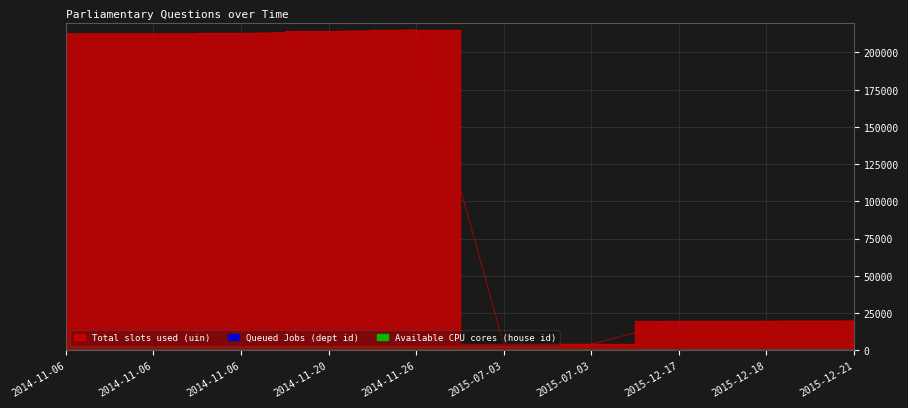

True or false: Total slots used (uin) has a value of 1439 at 2015-07-03.

False